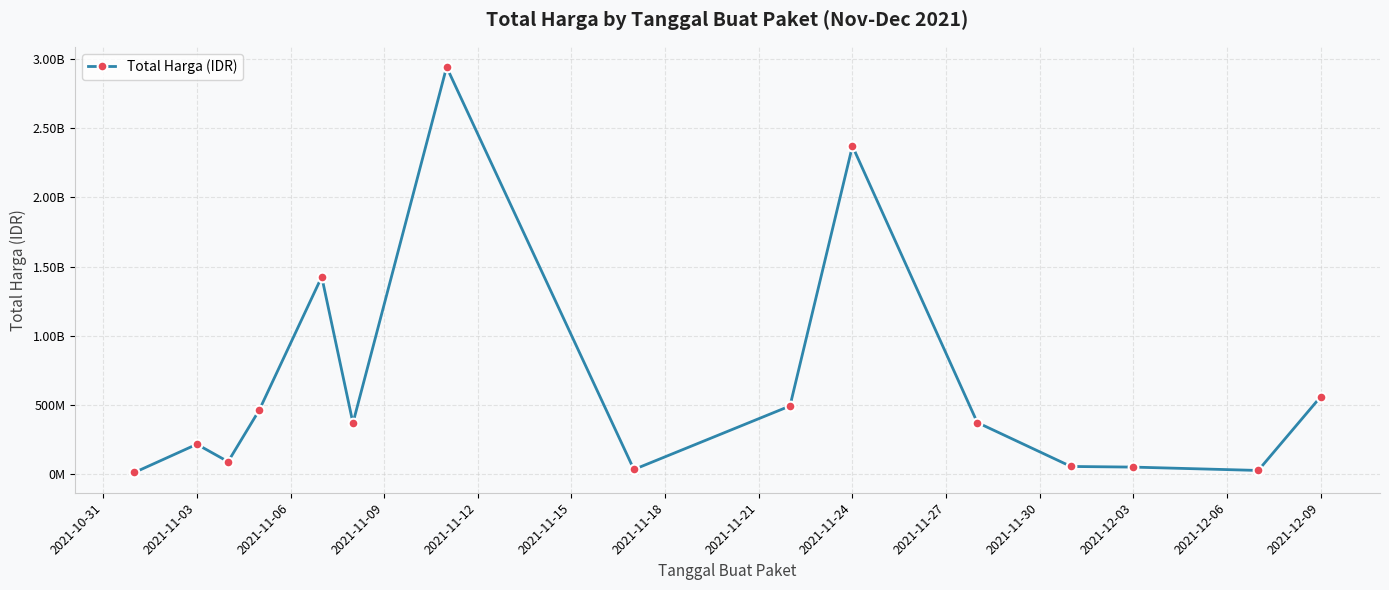

What is the difference between the maximum and minimum values?

2927175740